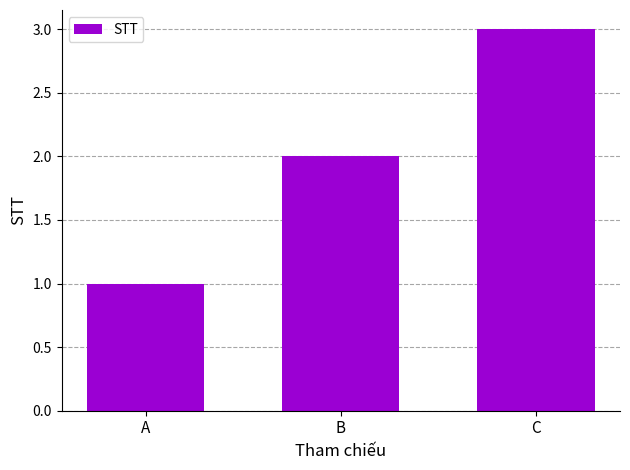

Rank the categories by value from lowest to highest.

A, B, C